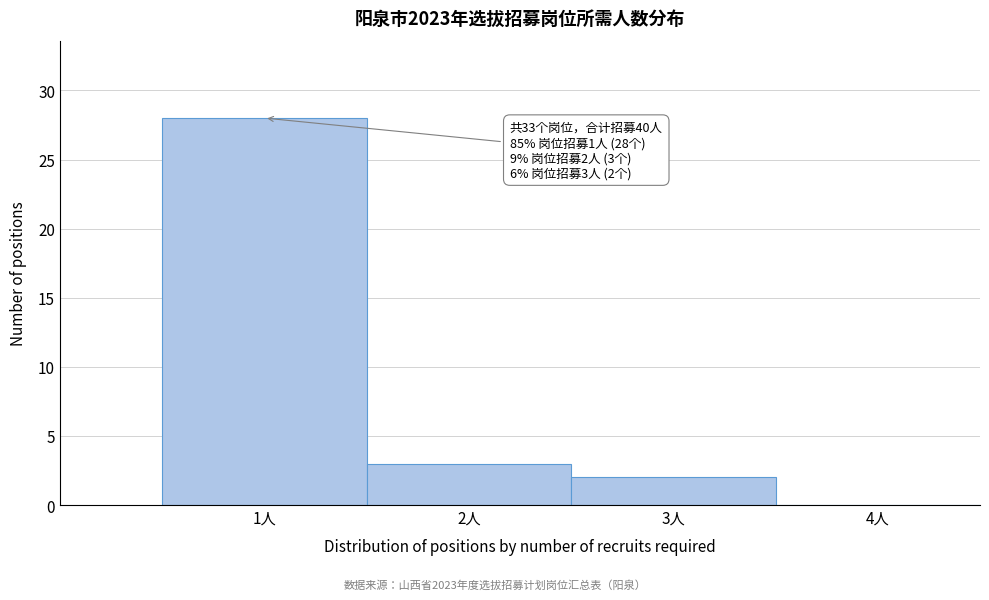

Which range on the x-axis has the tallest bar?

0.5 to 1.5